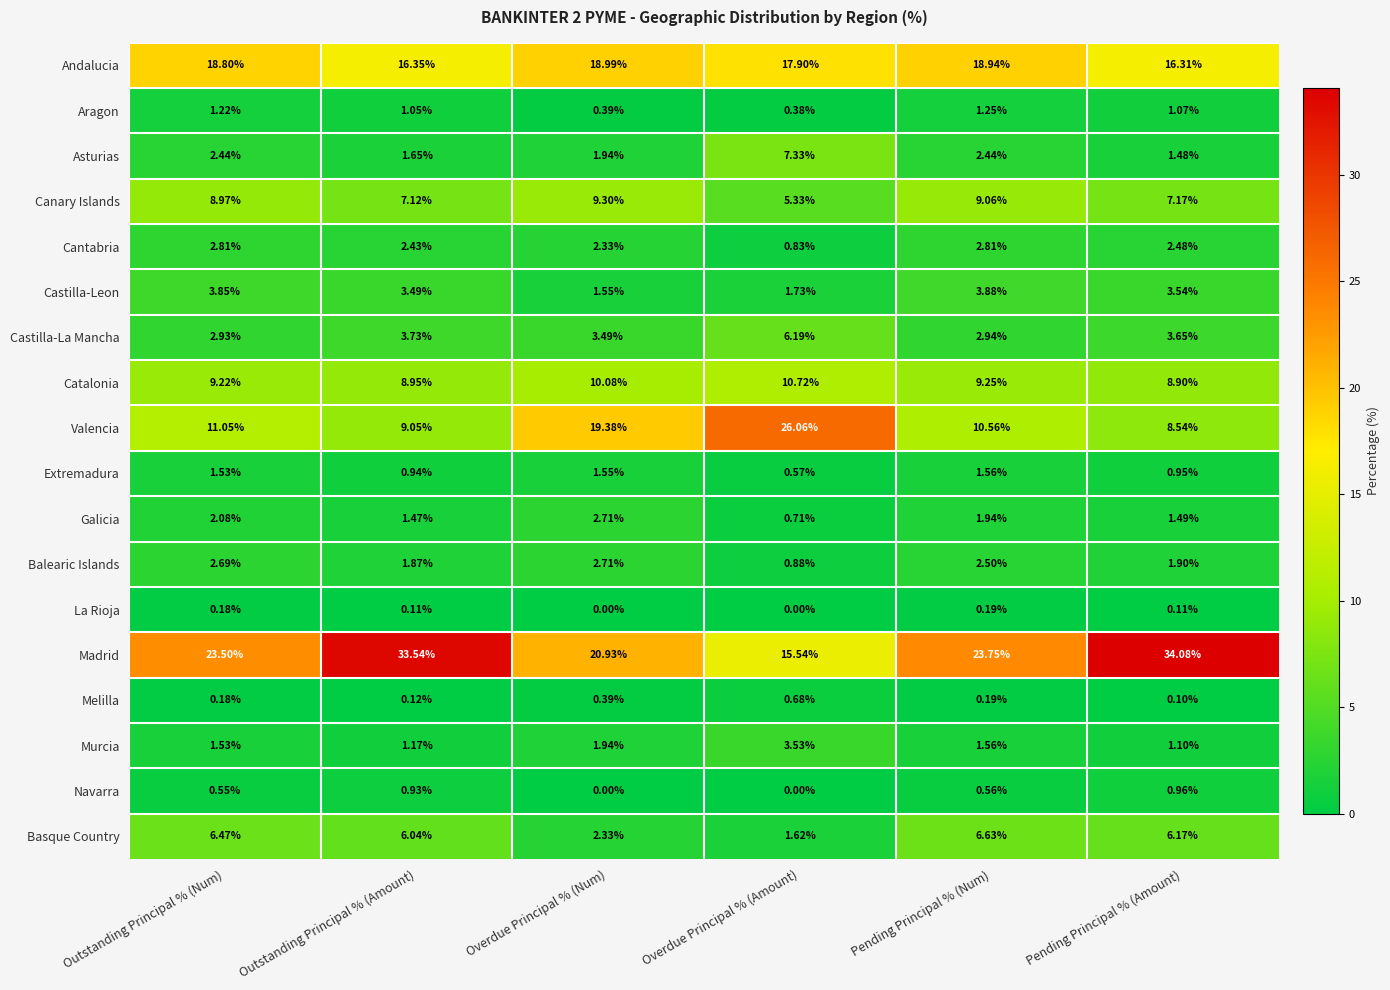

Which series has the widest spread of values?

Madrid